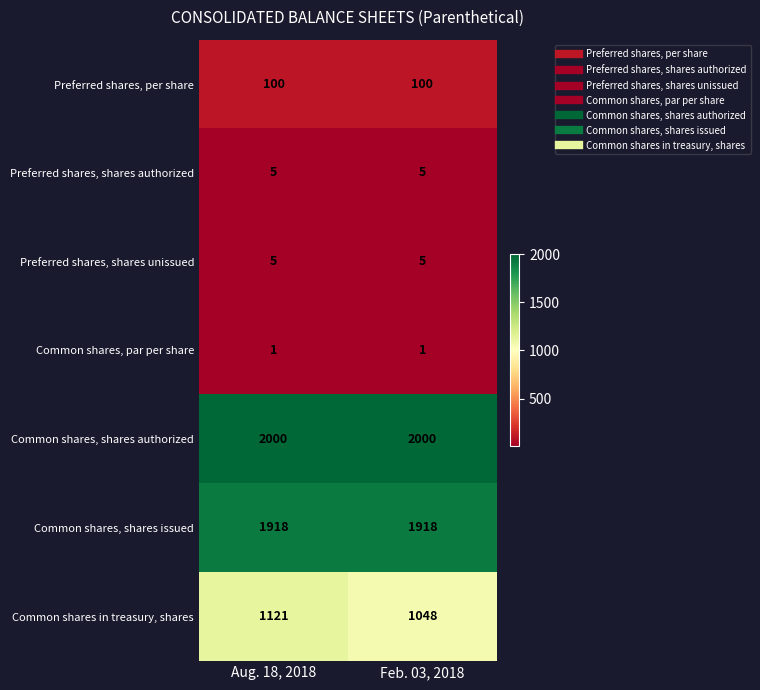

Which series has the largest range (max minus min)?

Common shares in treasury, shares